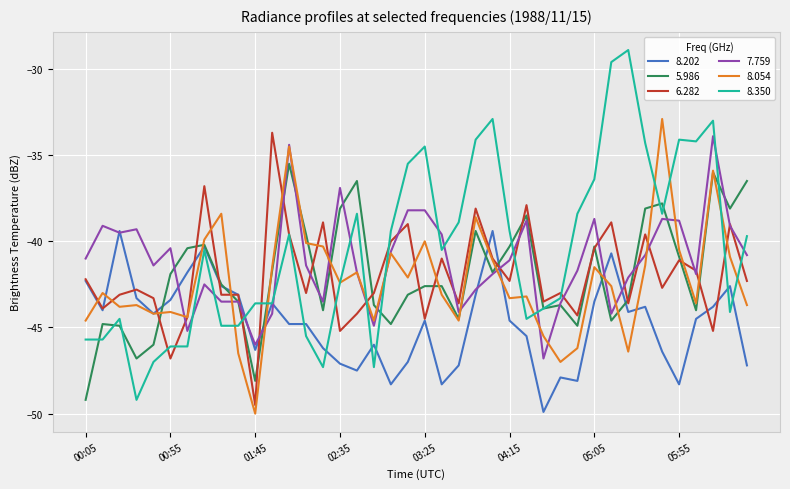

What is the minimum value for 8.350?

-49.2